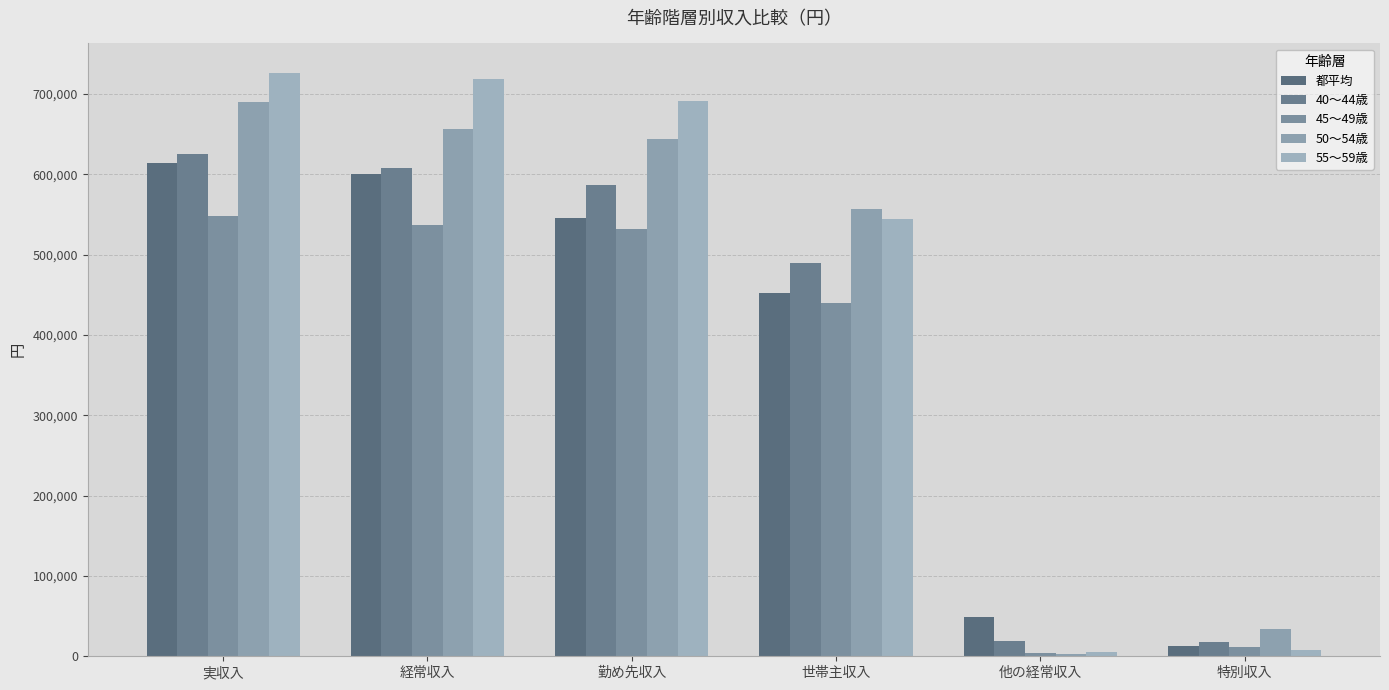

Which category has the highest value in the 55～59歳 series?

実収入